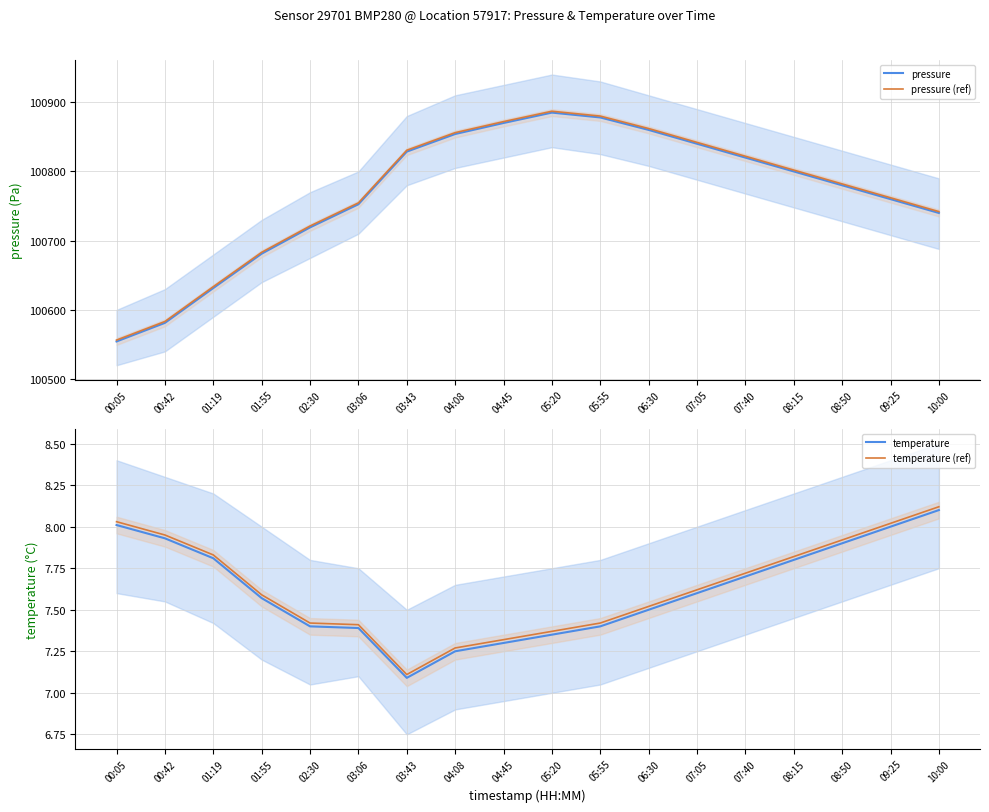

At which label is temperature closest to 7?

03:43